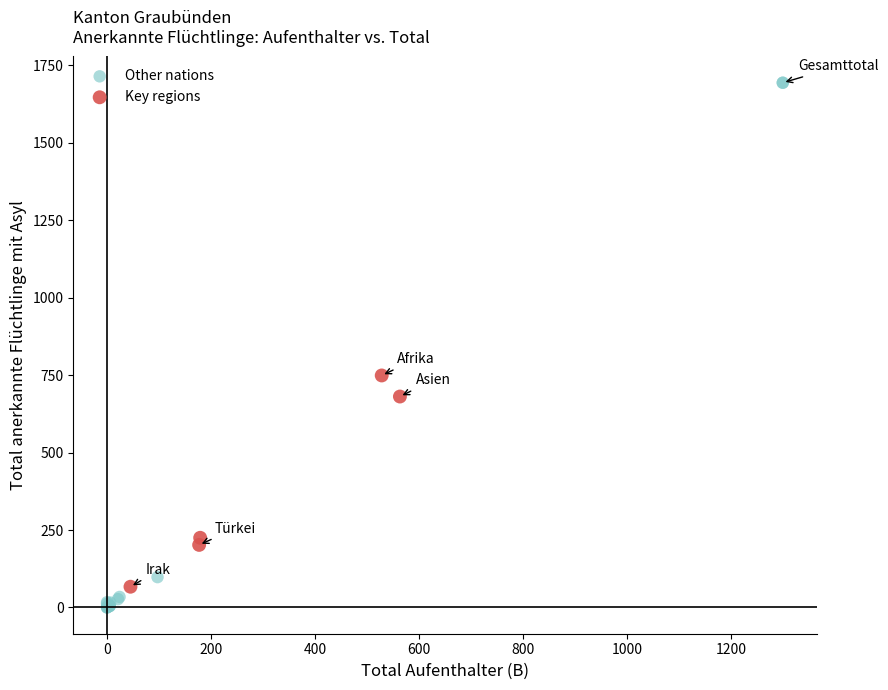

What are all the series names shown in the legend?

Other nations, Key regions